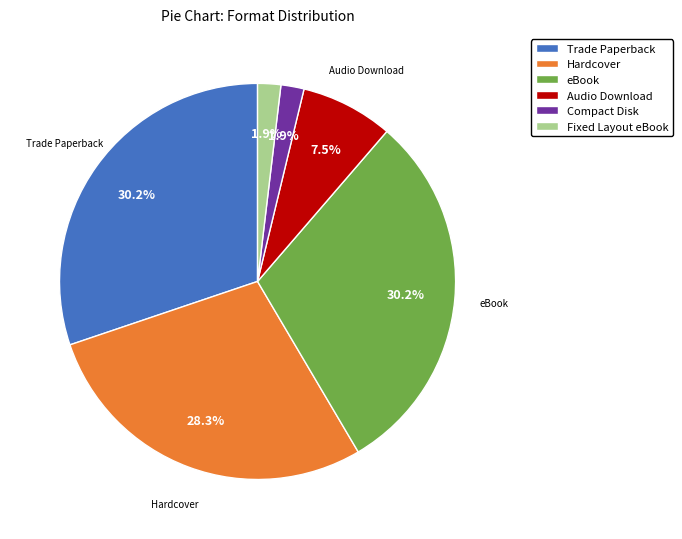

Is there any slice that represents more than half of the pie?

No